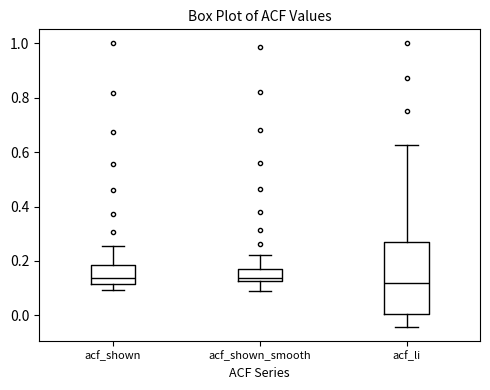

Where does the upper whisker of the box for acf_li end on the y-axis? The values are not printed on the chart, so give them approximately, as read against the axis.

0.62